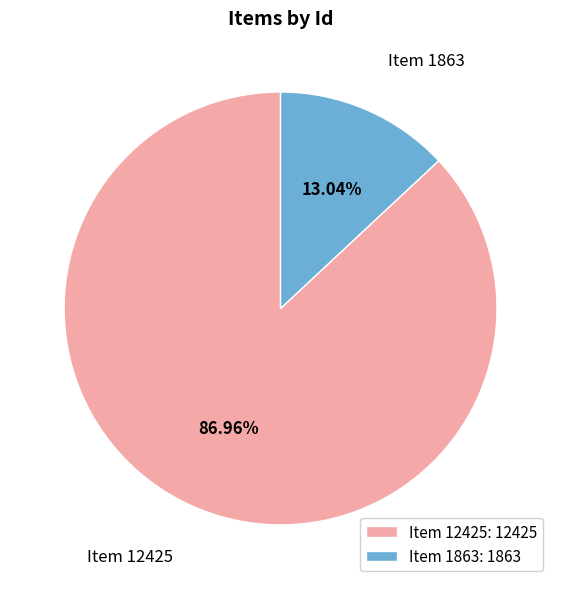

To the nearest percent, what portion does Item 12425 represent?

87%